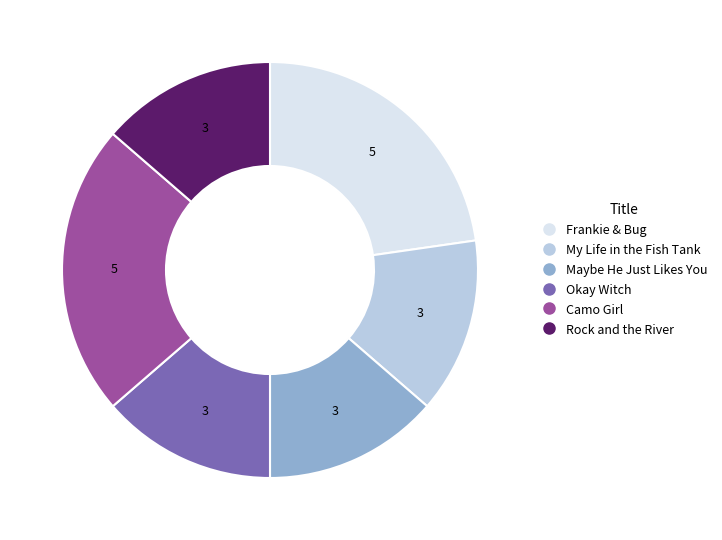

Is My Life in the Fish Tank the majority of the pie?

No